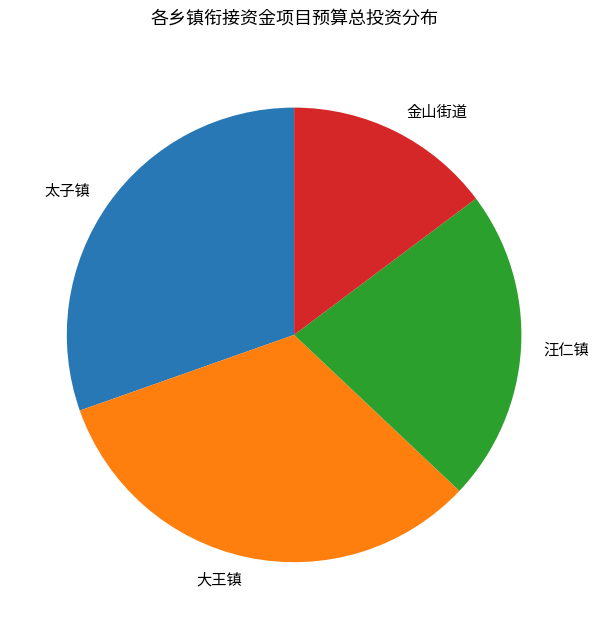

Between 大王镇 and 金山街道, which is larger?

大王镇